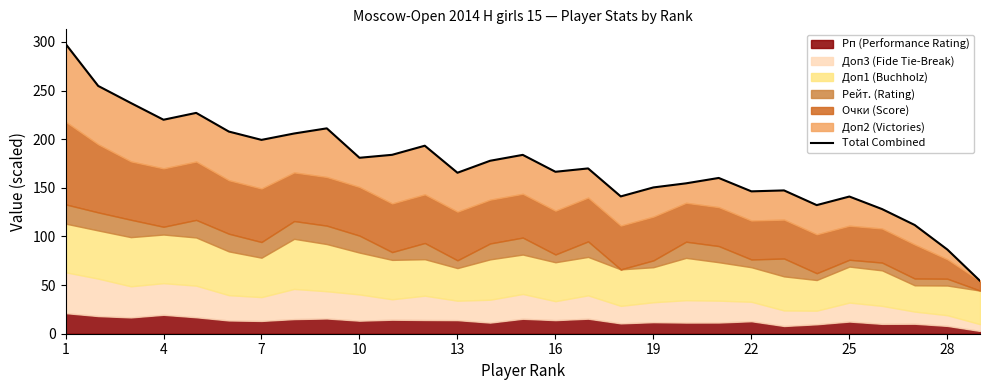

What is the difference between the second highest and second lowest values?

168.2